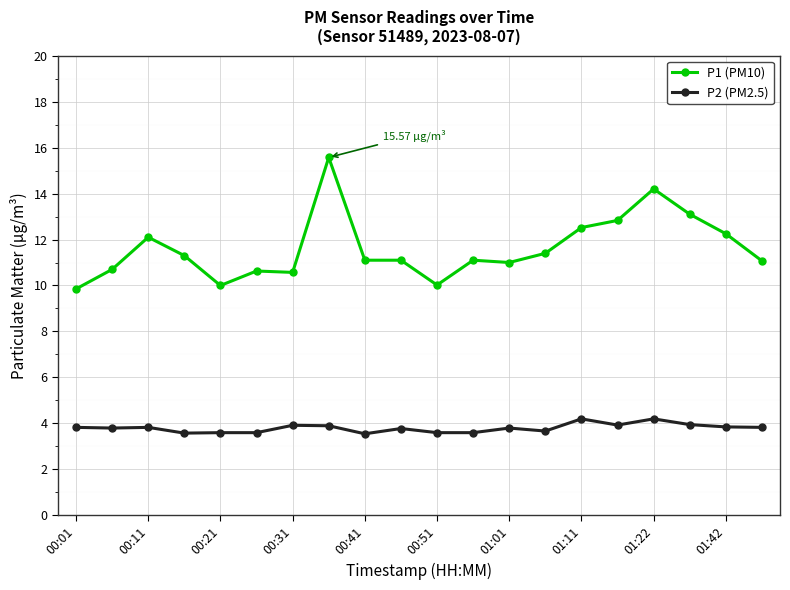

What is the sum of all P1 (PM10) values?

232.4